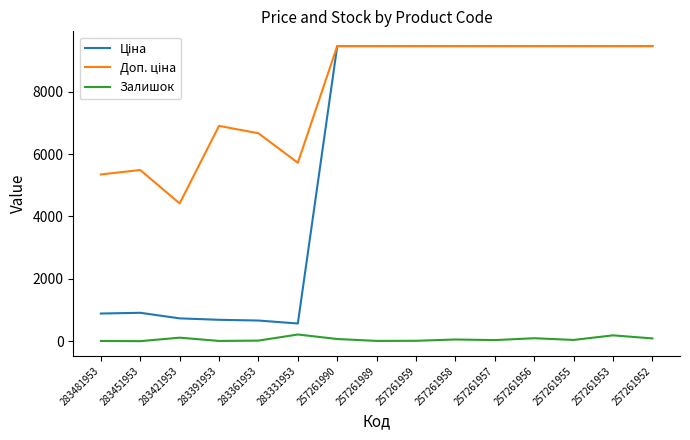

The Залишок series shows 94.0 at 257261952. True or false?

True